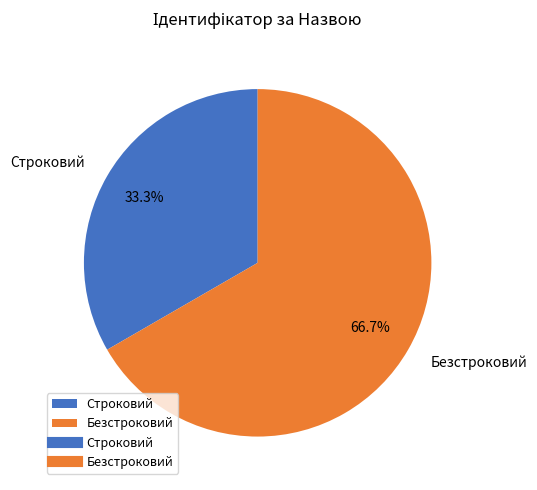

How many segments does this pie chart have?

2